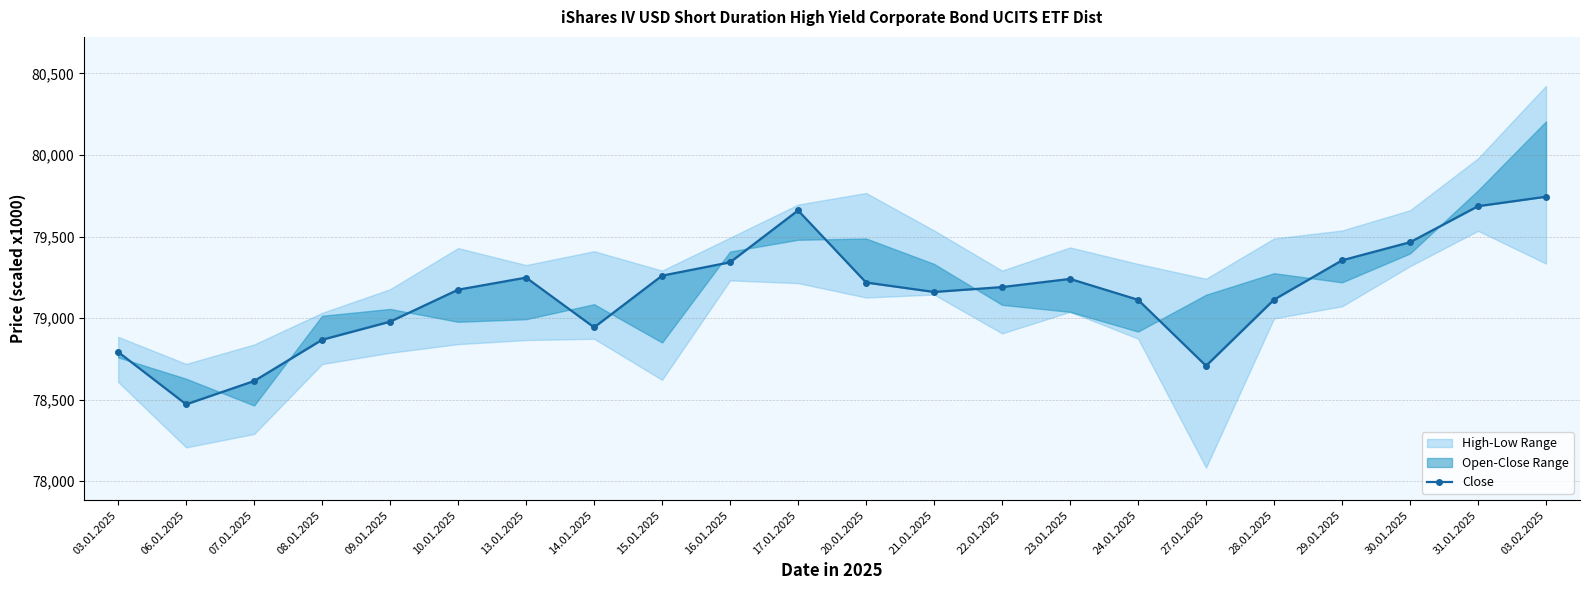

What is the sum of the values at 08.01.2025 and 16.01.2025?

158209